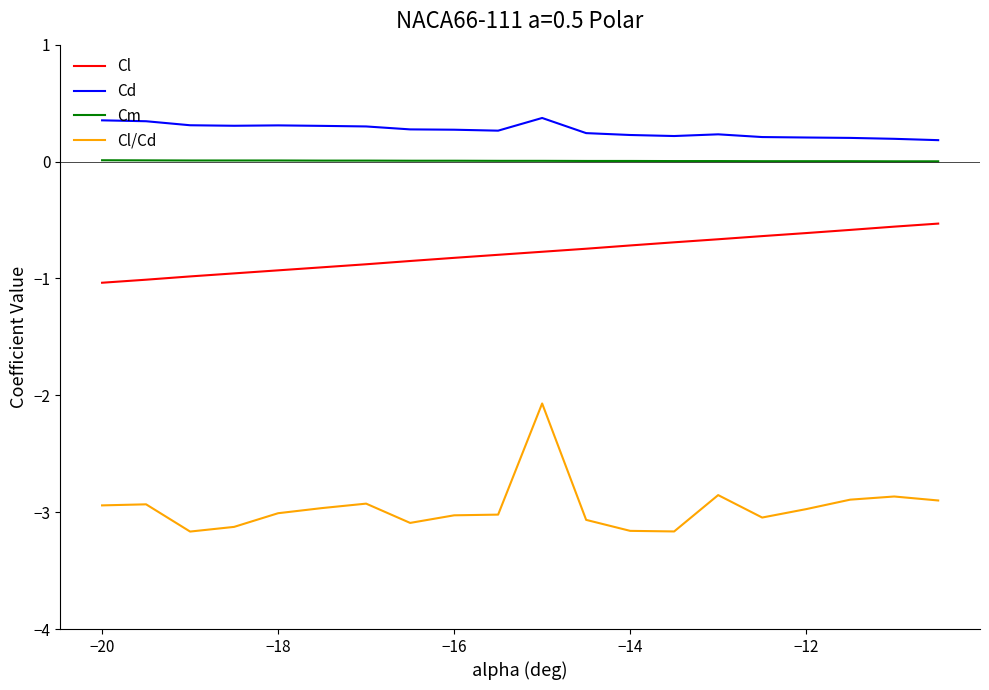

What is the difference between the maximum and minimum values in the Cl/Cd series?

1.1